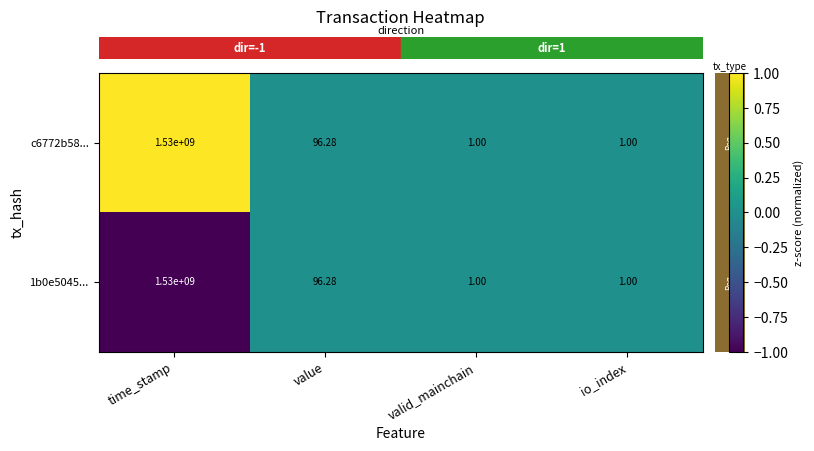

Which category has the highest value in the c6772b58... series?

time_stamp